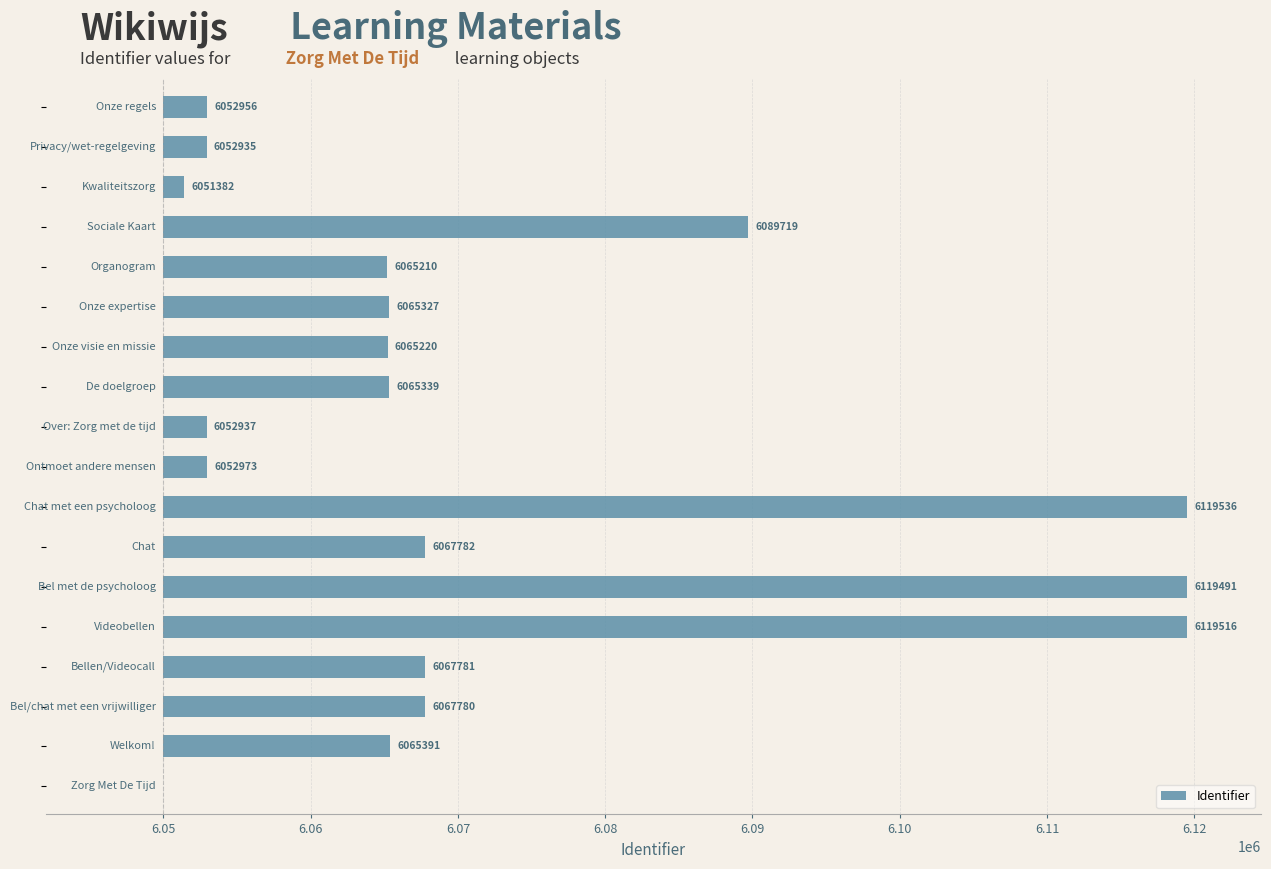

What position from the right is 10?

8